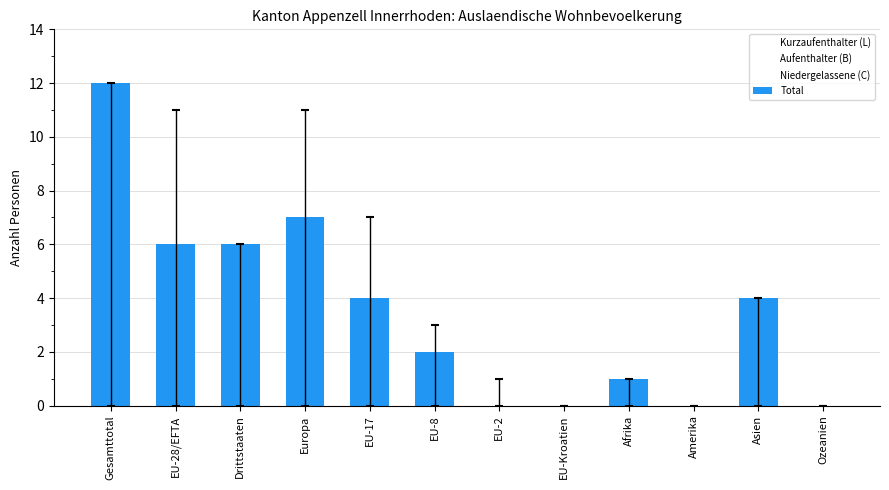

What are all the series names shown in the legend?

Kurzaufenthalter (L), Aufenthalter (B), Niedergelassene (C), Total